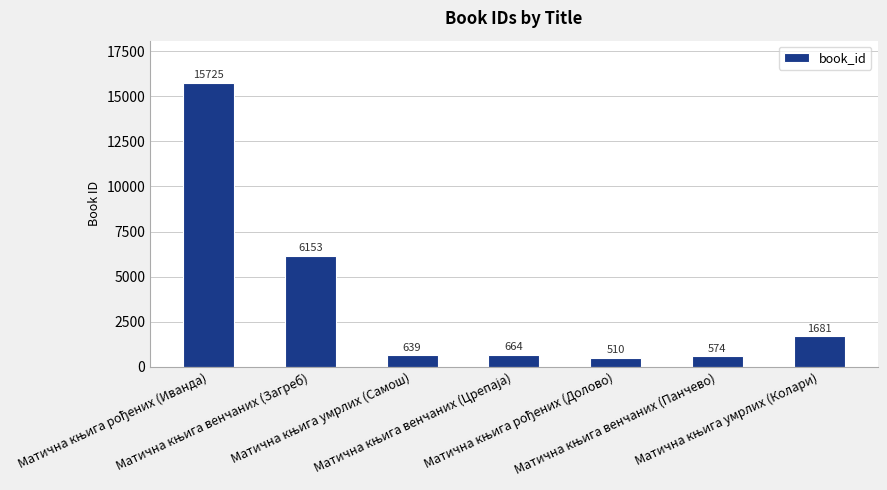

What is the difference between the maximum and minimum values?

15215